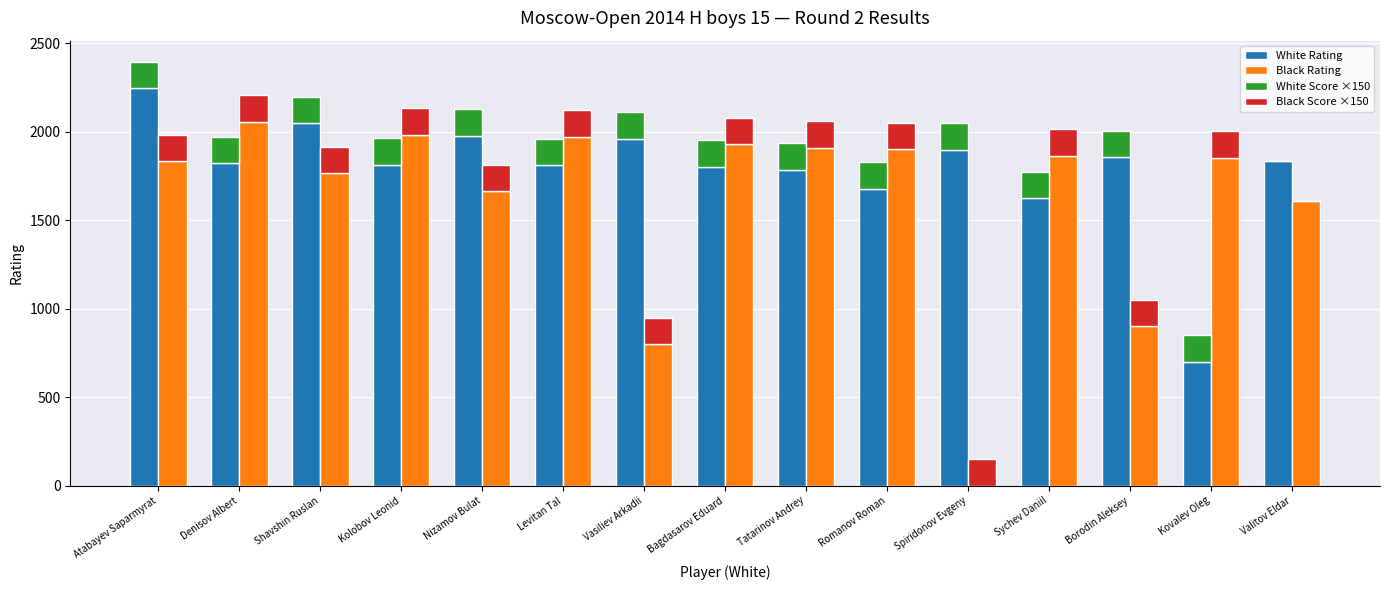

Reading left to right, what are all the values shown in this chart?

White Rating: 2244	1821	2046	1814	1976	1810	1959	1801	1786	1676	1898	1623	1855	700	1834
Black Rating: 1832	2055	1765	1981	1663	1972	800	1929	1909	1900	0	1864	900	1851	1608
White Score ×150: 150	150	150	150	150	150	150	150	150	150	150	150	150	150	0
Black Score ×150: 150	150	150	150	150	150	150	150	150	150	150	150	150	150	0